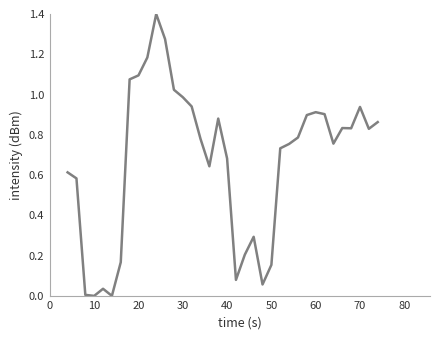

What is the difference between the maximum and minimum values?

1.4